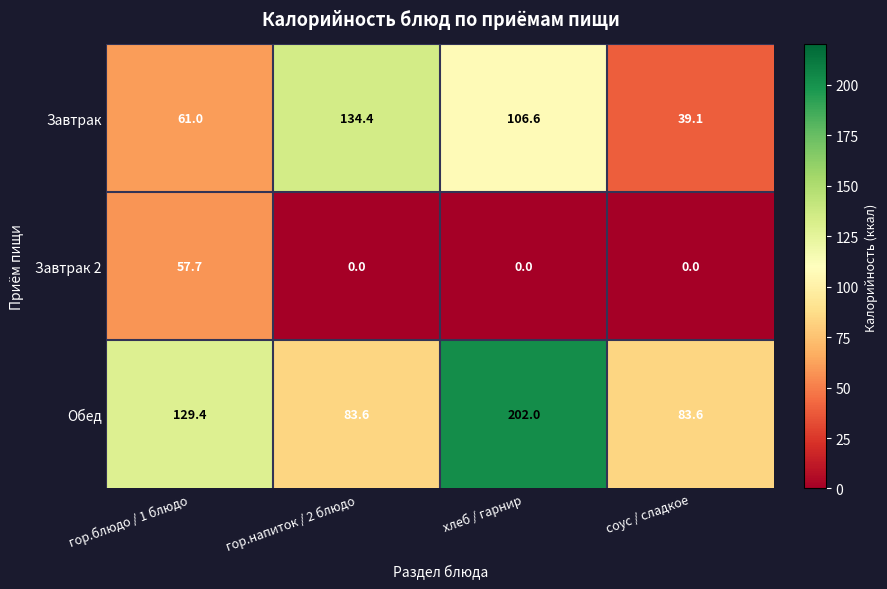

What is the greatest value displayed?

202.0